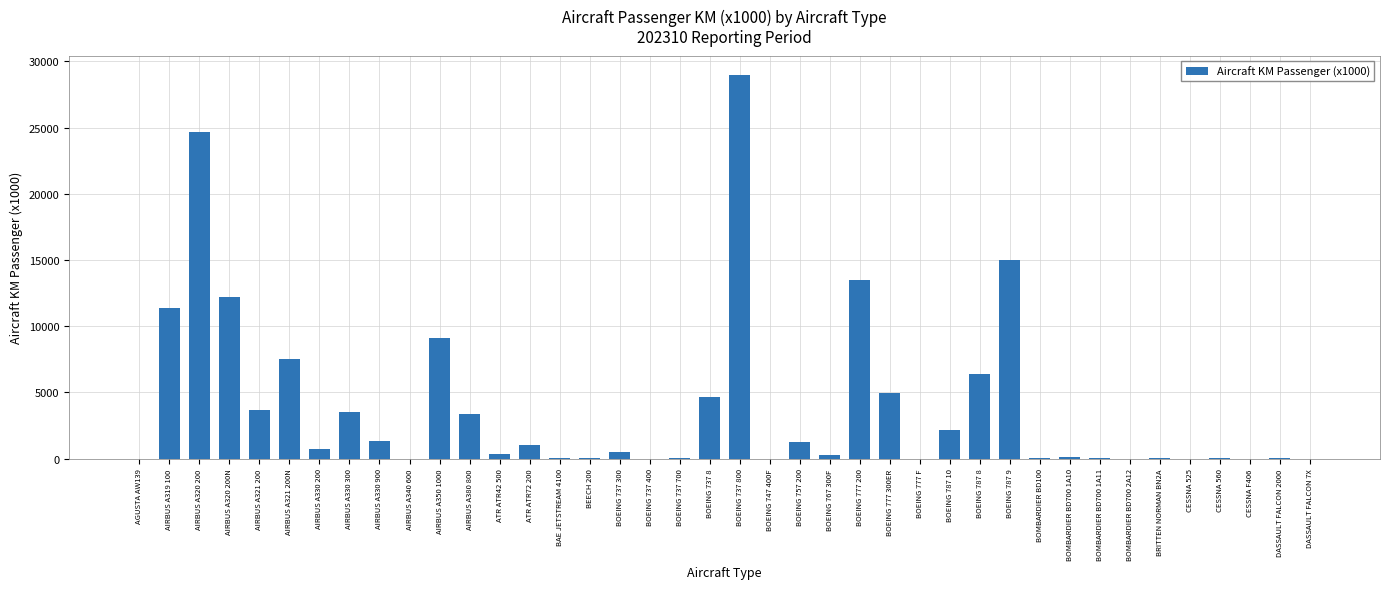

At which label does the data first exceed 535?

AIRBUS A319 100